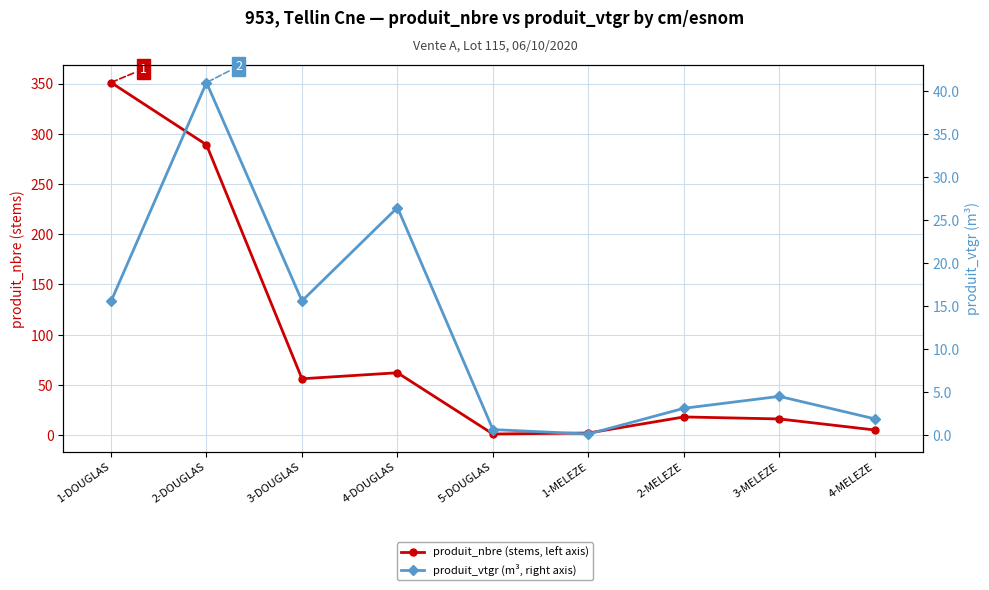

What is the label of the 2nd point from the right?

3-MELEZE